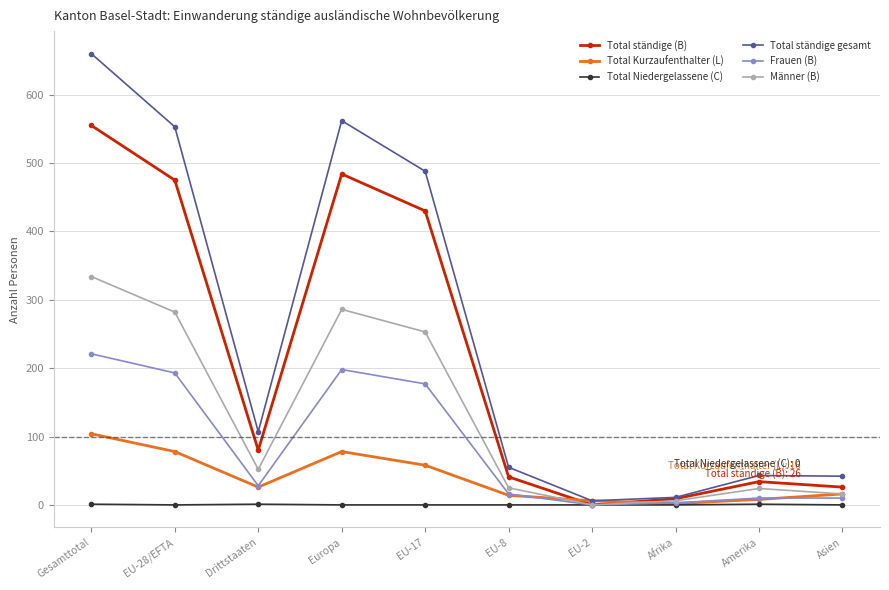

What position from the left is Afrika?

8